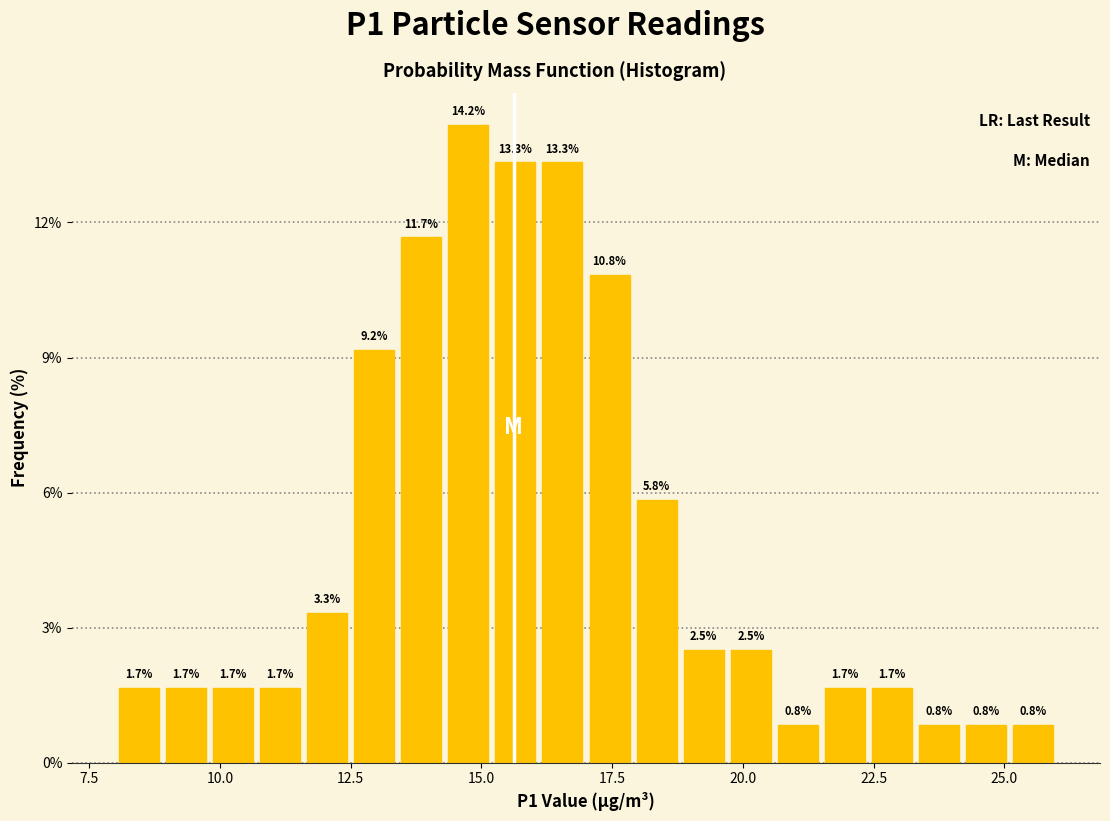

Around what value on the x-axis is the tallest bar? Give the approximate position of its centre, as read against the axis.

15.0